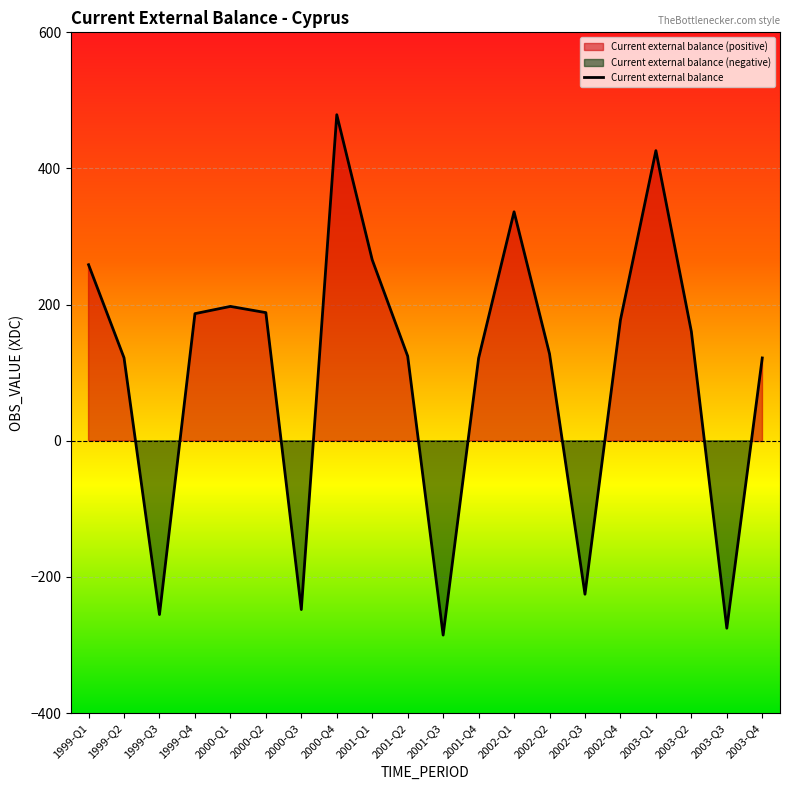

How many data points are above 160?

10